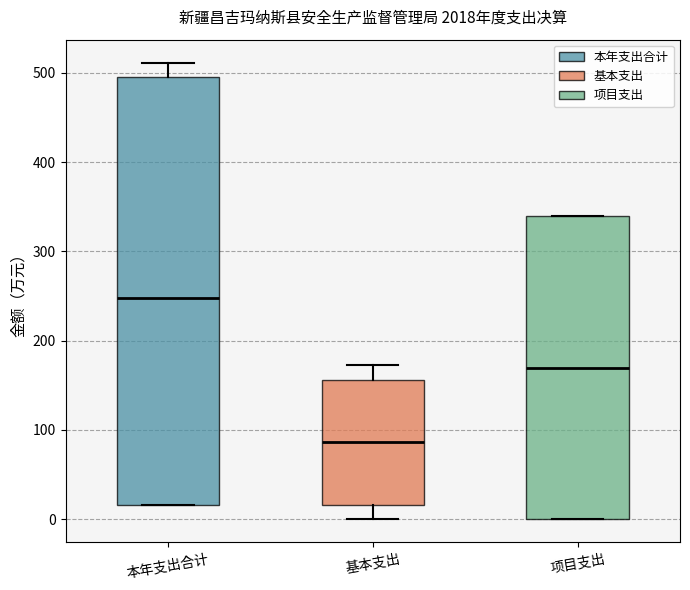

Where is the lower edge of the box for 基本支出 on the y-axis? The values are not printed on the chart, so give them approximately, as read against the axis.

20